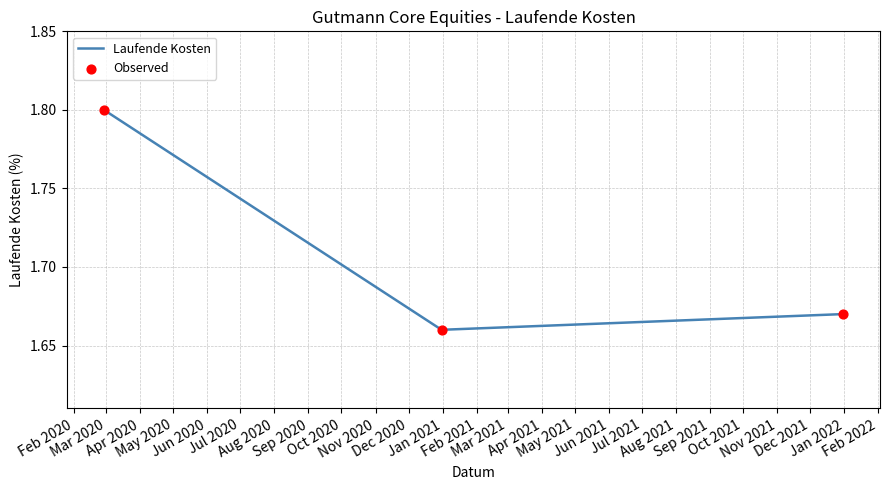

How many values are between 1 and 2?

3